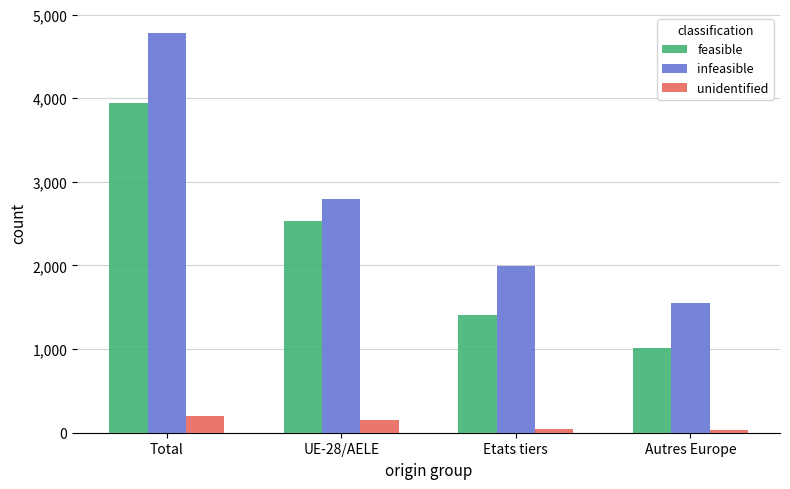

At Total, list the series in order from smallest to largest.

unidentified, feasible, infeasible